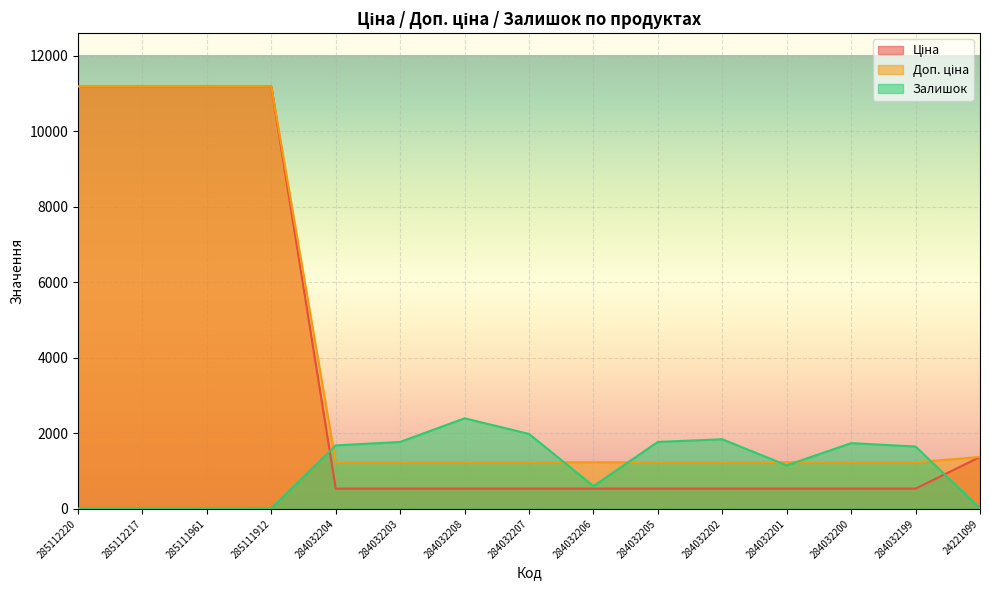

What is the label of the 7th point from the left?

284032208